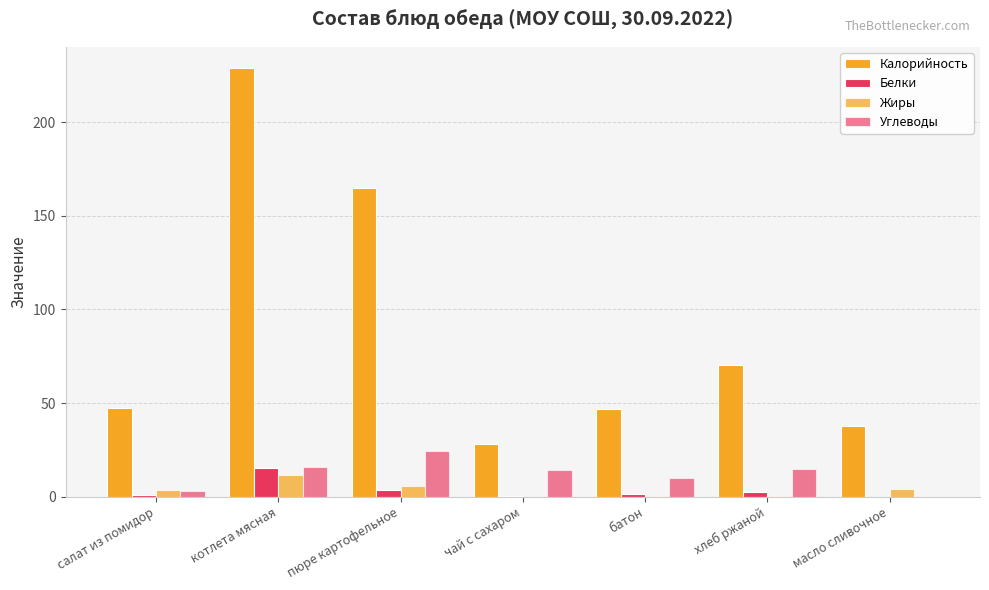

What is the value of the Калорийность bar at the 1st from the left?

47.5